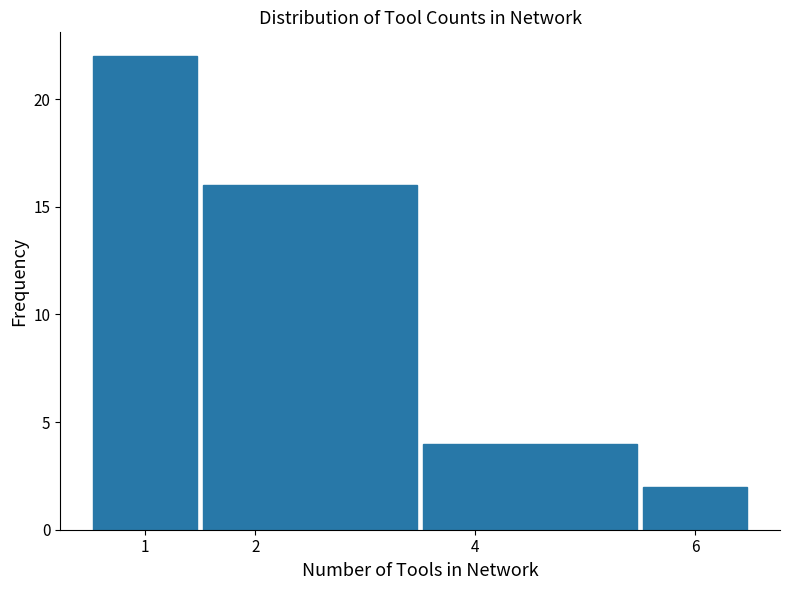

Which range on the x-axis has the tallest bar?

0.5 to 1.5